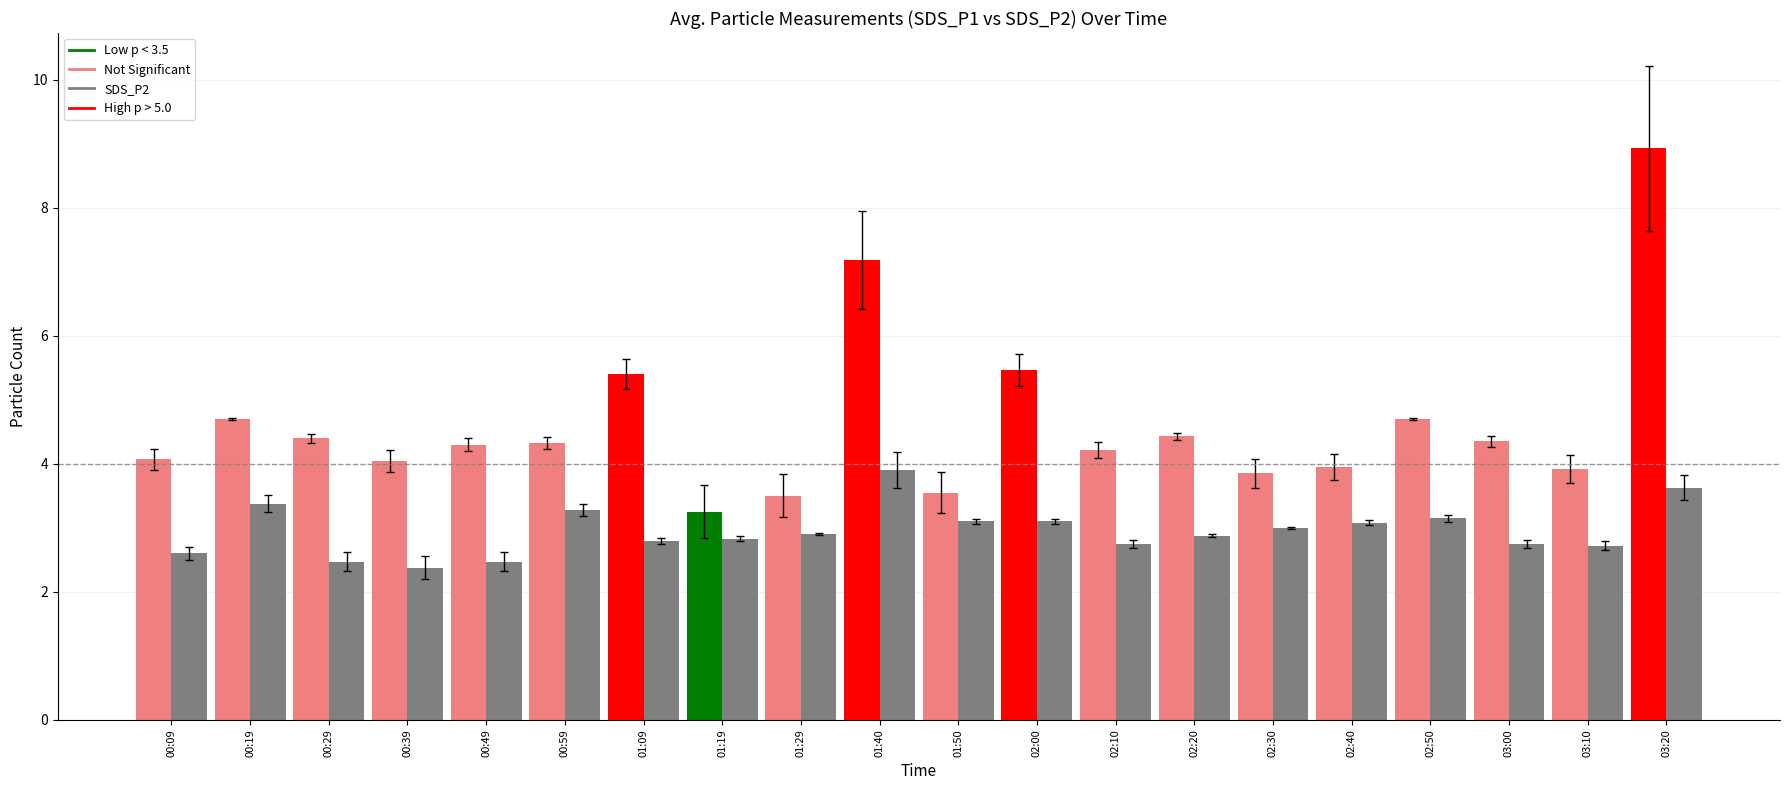

What is the label of the 16th bar from the left?

02:40